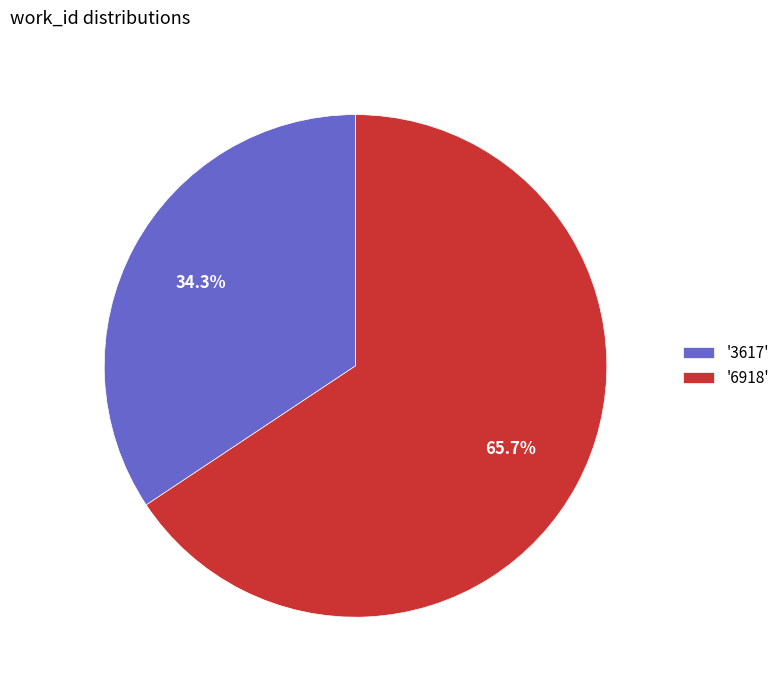

Which category accounts for the majority?

'6918'